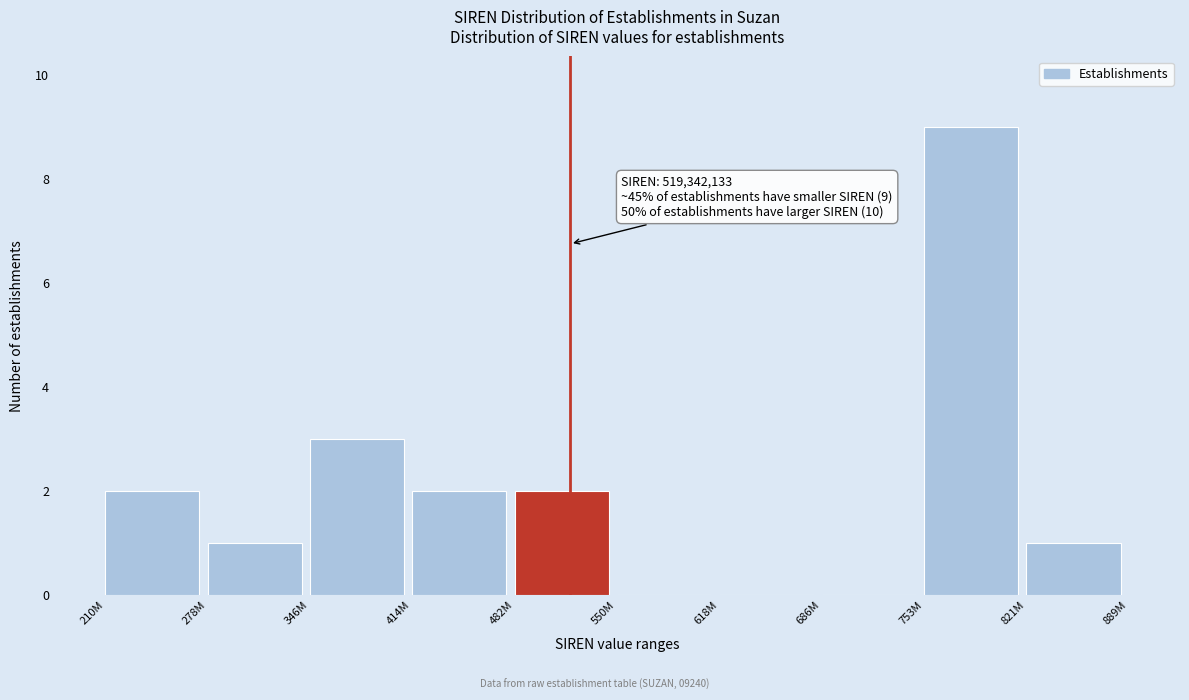

Reading left to right, list all the values displayed in this chart.

210M=2	278M=1	346M=3	414M=2	482M=2	550M=0	618M=0	686M=0	753M=9	821M=1